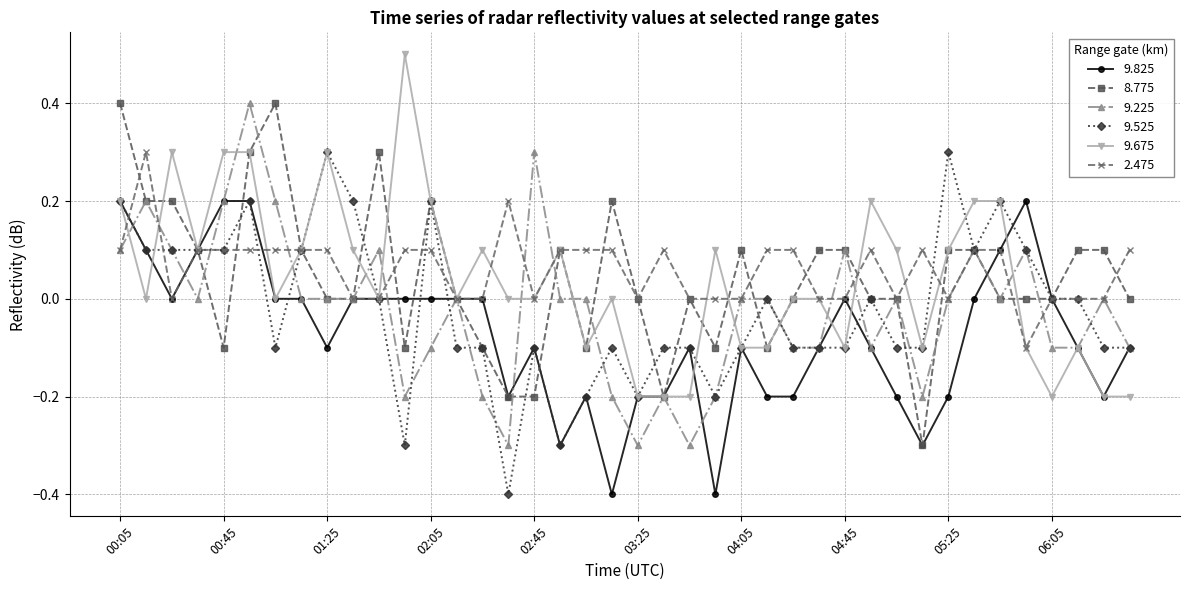

How many lines are shown in the chart?

6